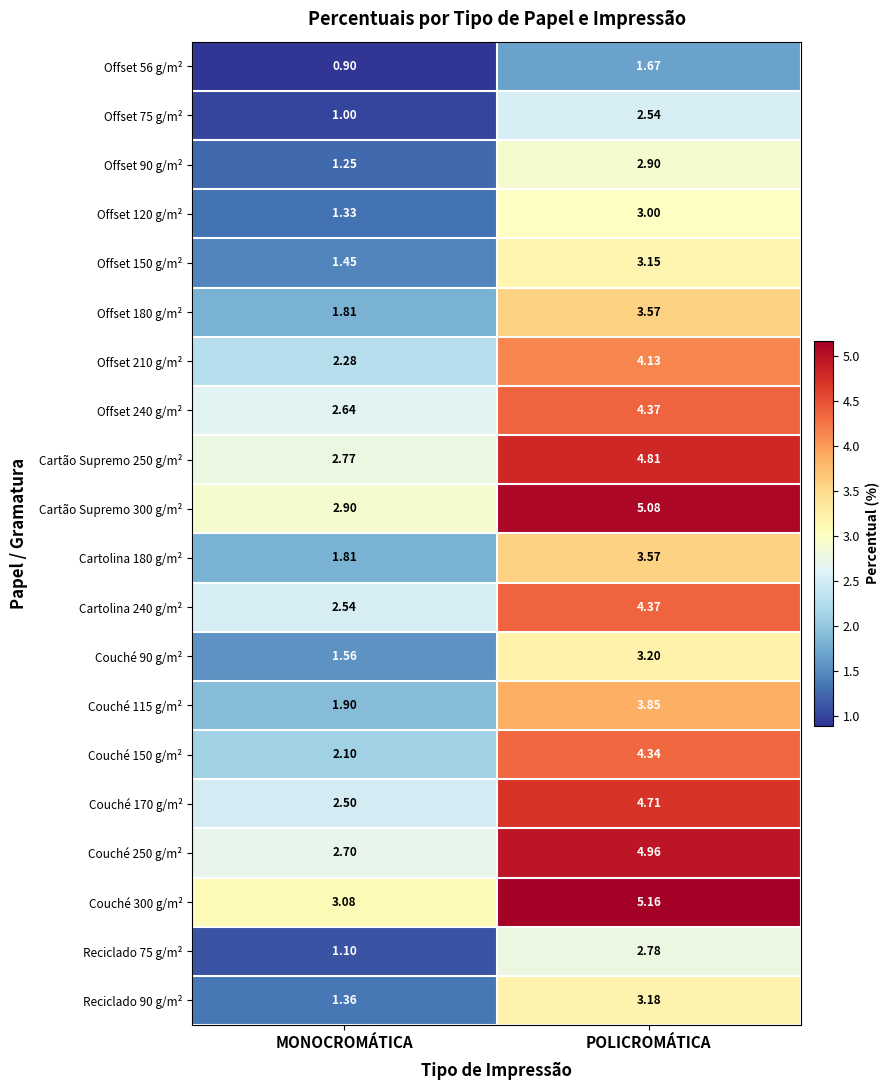

At which category is the sum across all series the highest?

POLICROMÁTICA